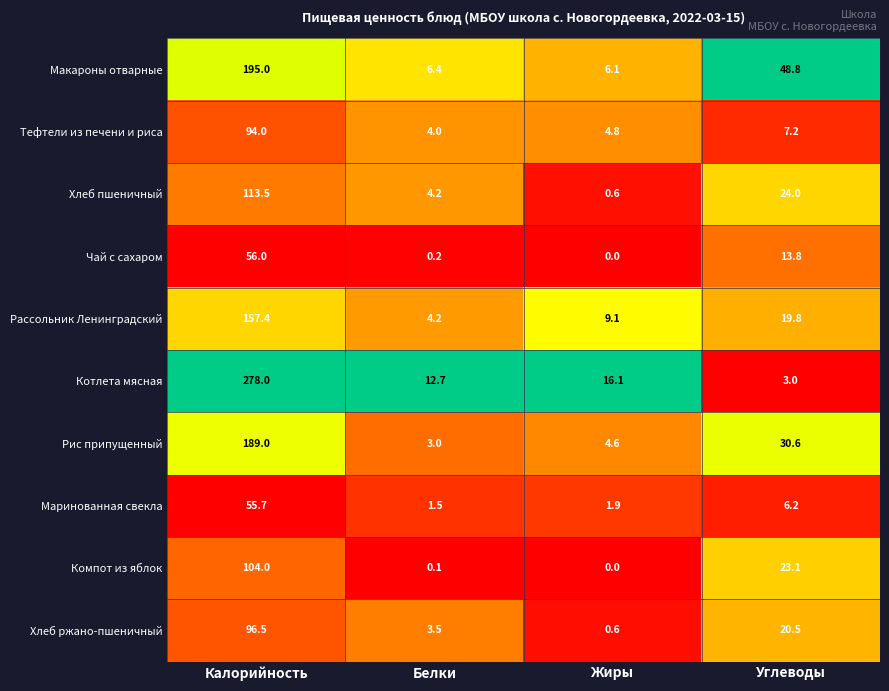

What is the difference between the second highest and second lowest values in the Хлеб ржано-пшеничный series?

17.0